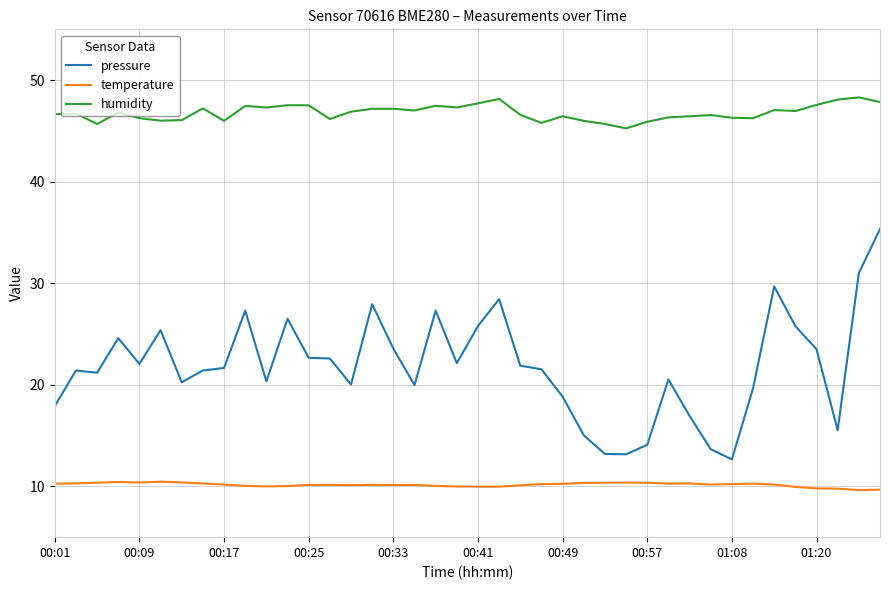

Which series has the largest range (max minus min)?

pressure